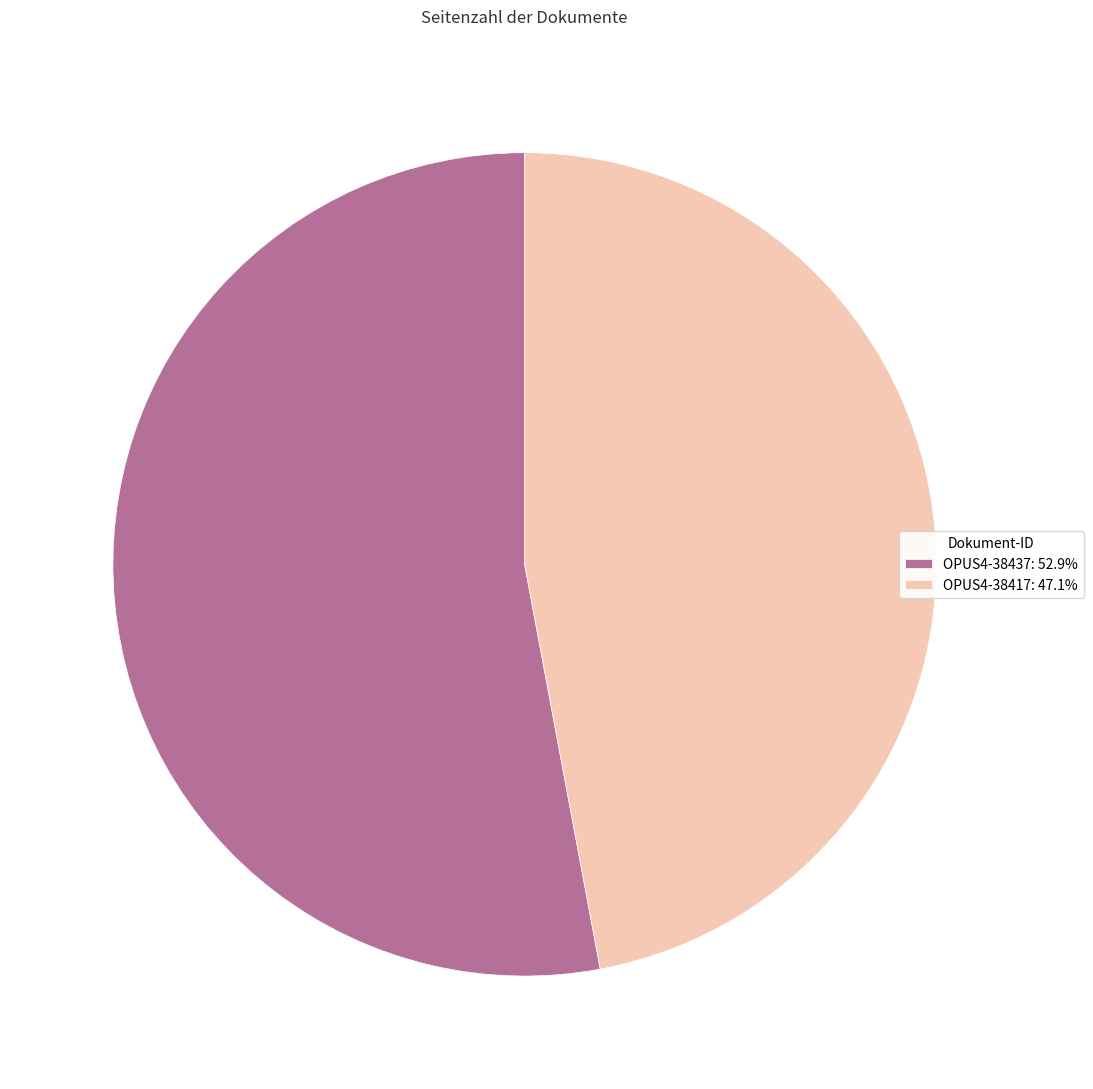

Which category accounts for the majority?

OPUS4-38437